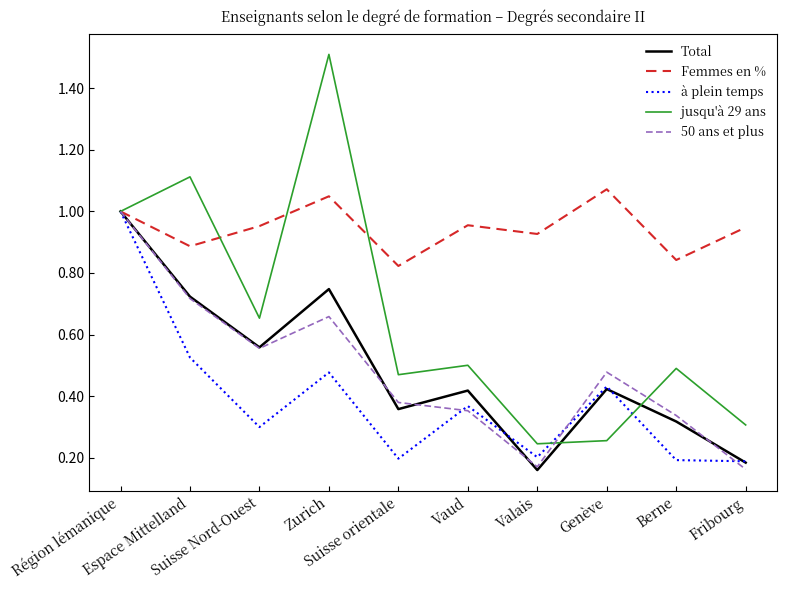

What is the maximum value shown in the chart?

1.5